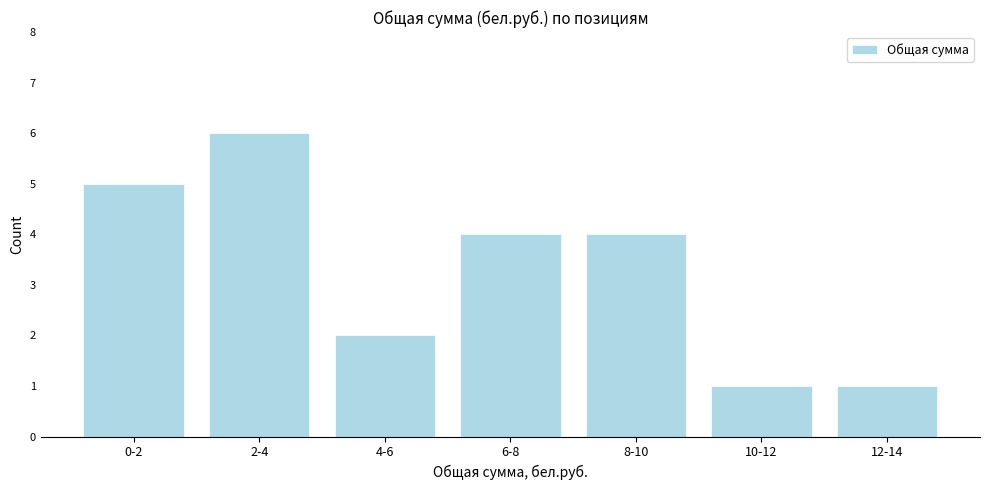

Reading right to left, extract all data points from this chart.

12-14=1	10-12=1	8-10=4	6-8=4	4-6=2	2-4=6	0-2=5